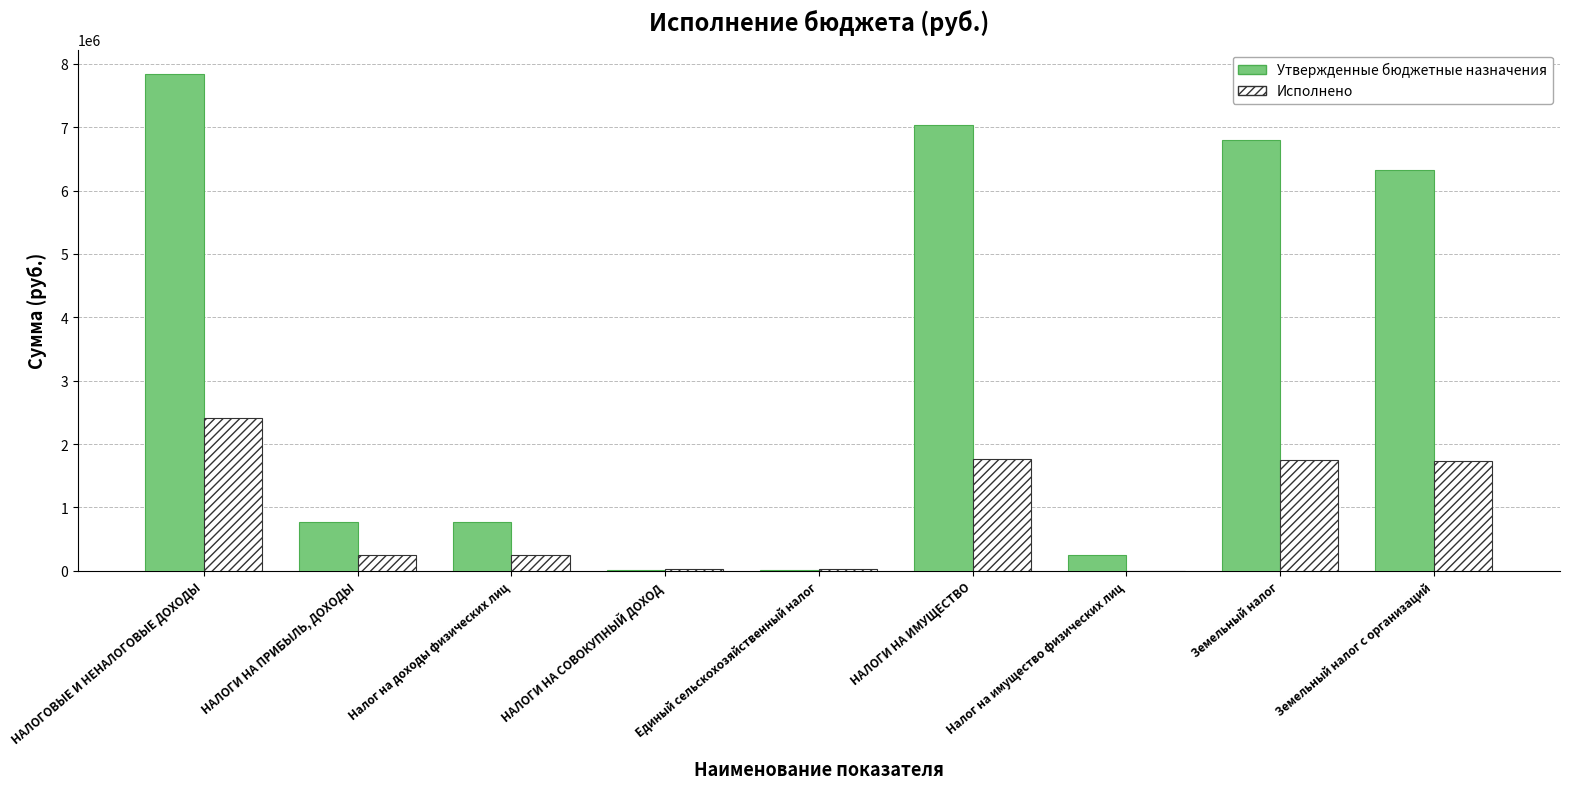

True or false: Утвержденные бюджетные назначения has a value of 7834000.0 at НАЛОГОВЫЕ И НЕНАЛОГОВЫЕ ДОХОДЫ.

True